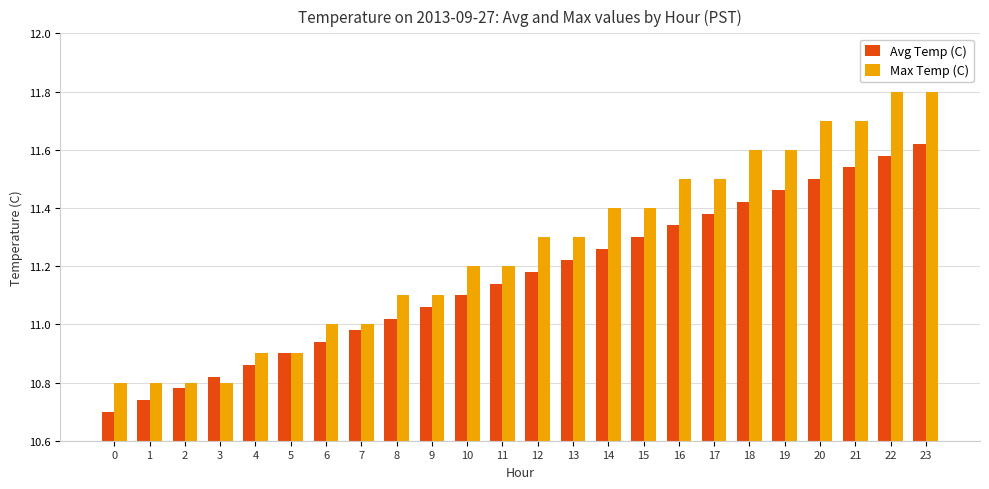

The Max Temp (C) series shows 11.6 at 18. True or false?

True